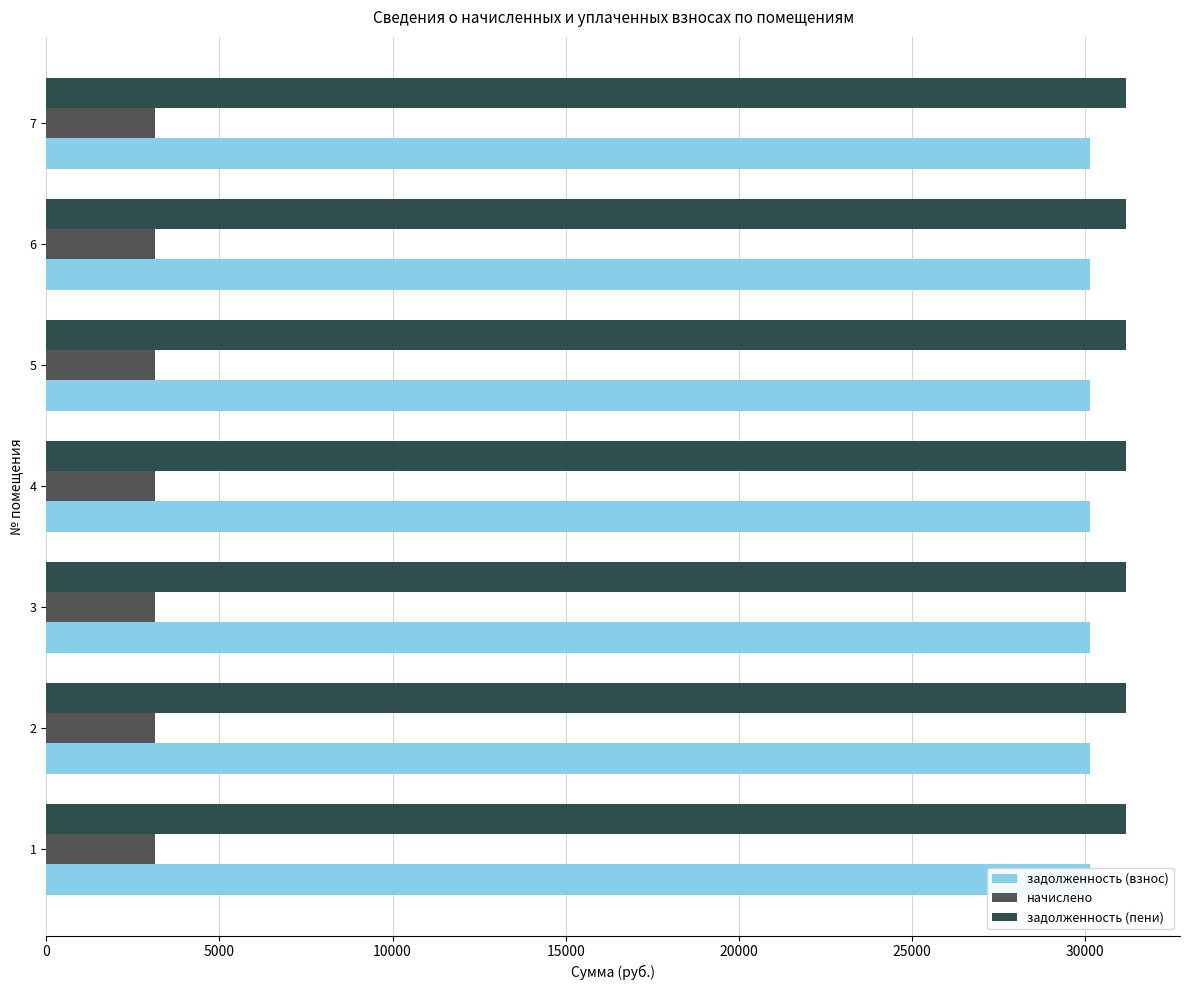

Are the bars grouped side by side (vs. stacked)?

Yes